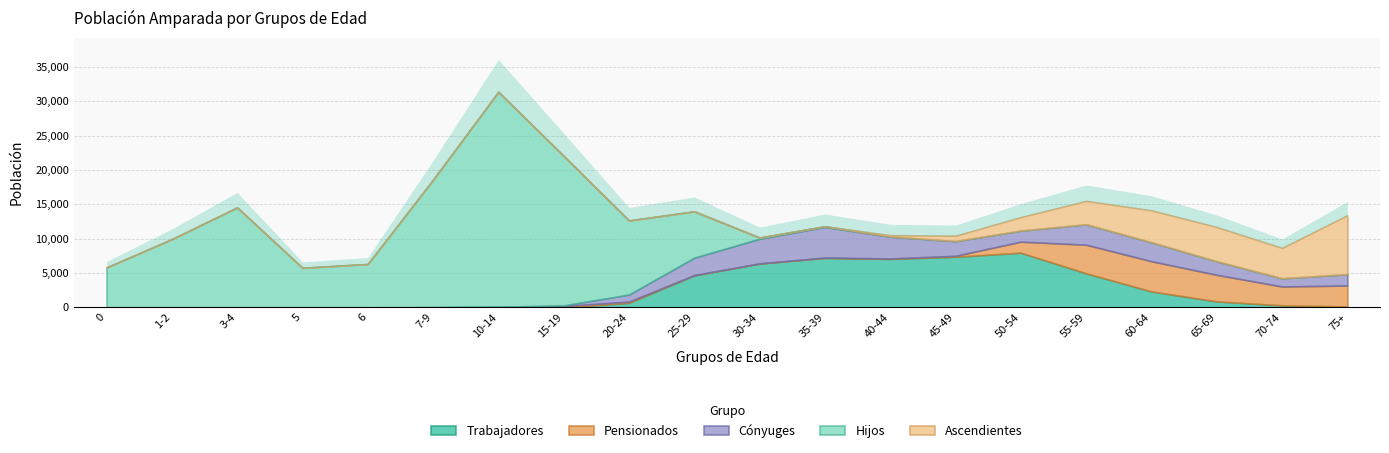

True or false: Hijos and Trabajadores intersect in this chart.

True